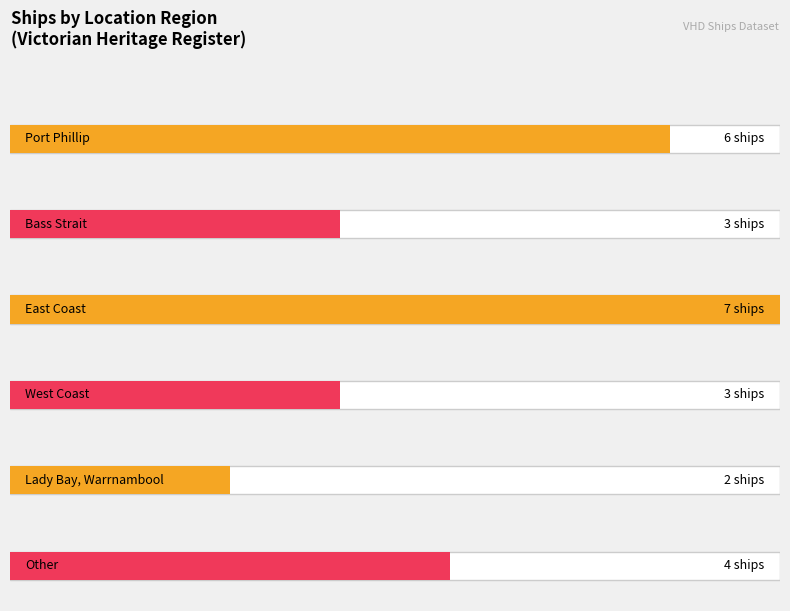

The chart shows a value of 3 at Other. True or false?

False